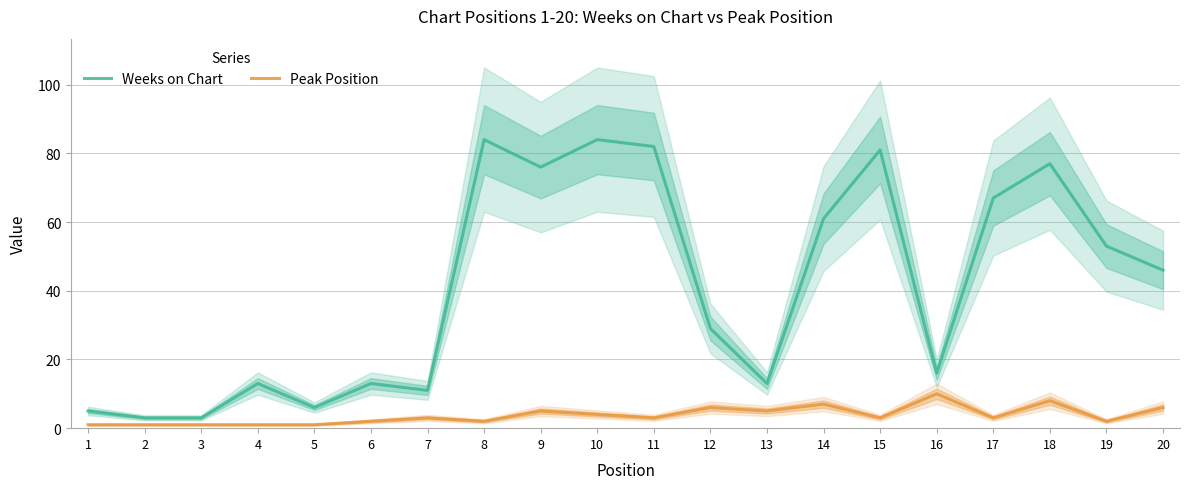

What are all the series names shown in the legend?

Weeks on Chart, Peak Position